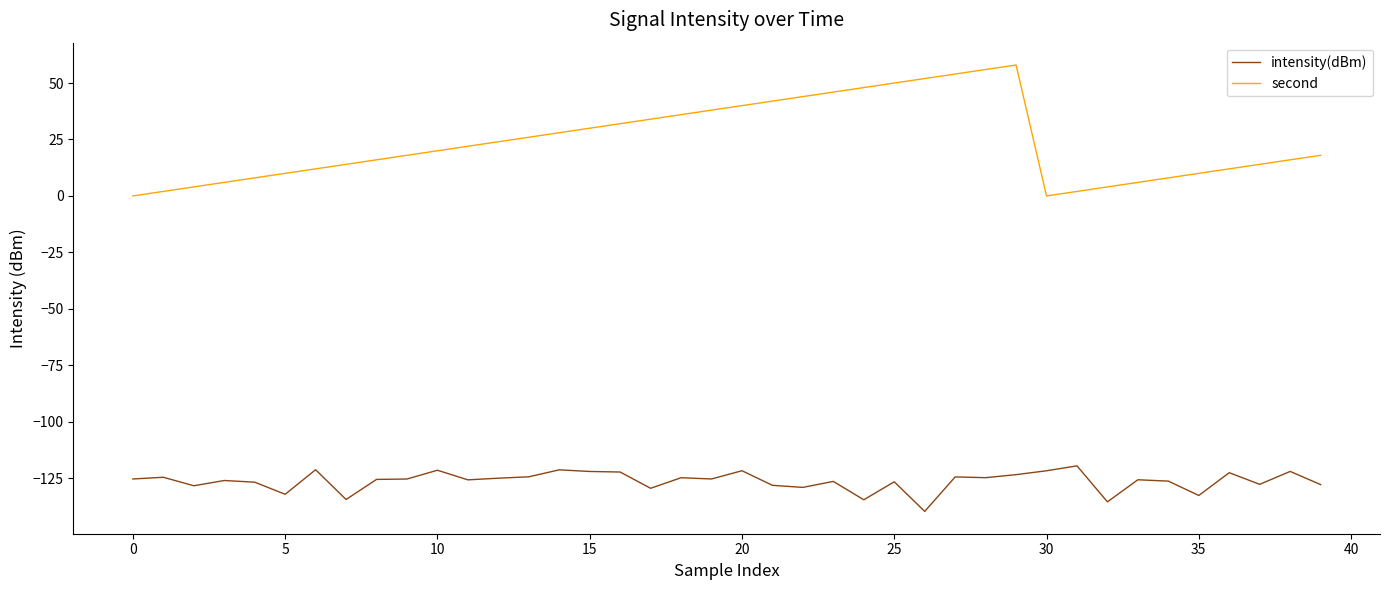

List the series in order of their peak value, lowest first.

intensity(dBm), second